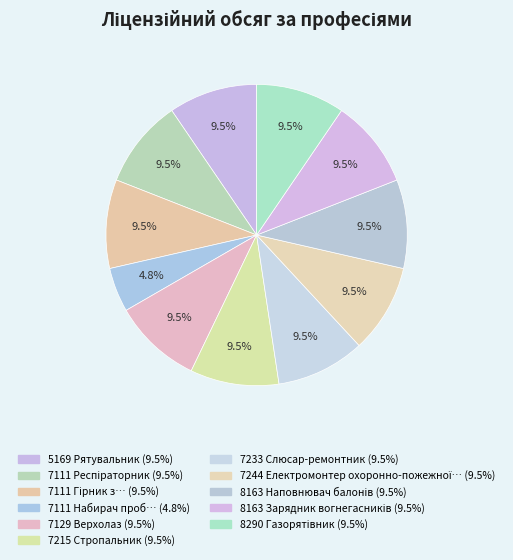

Is there a majority slice in this chart?

No